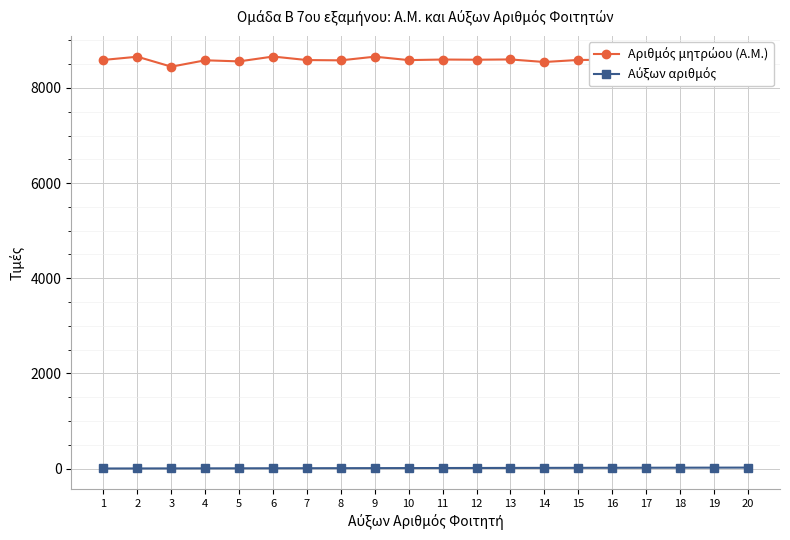

Reading left to right, what are all the values shown in this chart?

Αριθμός μητρώου (Α.Μ.): 1=8589	2=8656	3=8447	4=8581	5=8558	6=8660	7=8586	8=8580	9=8657	10=8585	11=8597	12=8593	13=8599	14=8545	15=8588	16=8591	17=8661	18=8601	19=8594	20=8522
Αύξων αριθμός: 1=1	2=2	3=3	4=4	5=5	6=6	7=7	8=8	9=9	10=10	11=11	12=12	13=13	14=14	15=15	16=16	17=17	18=18	19=19	20=20